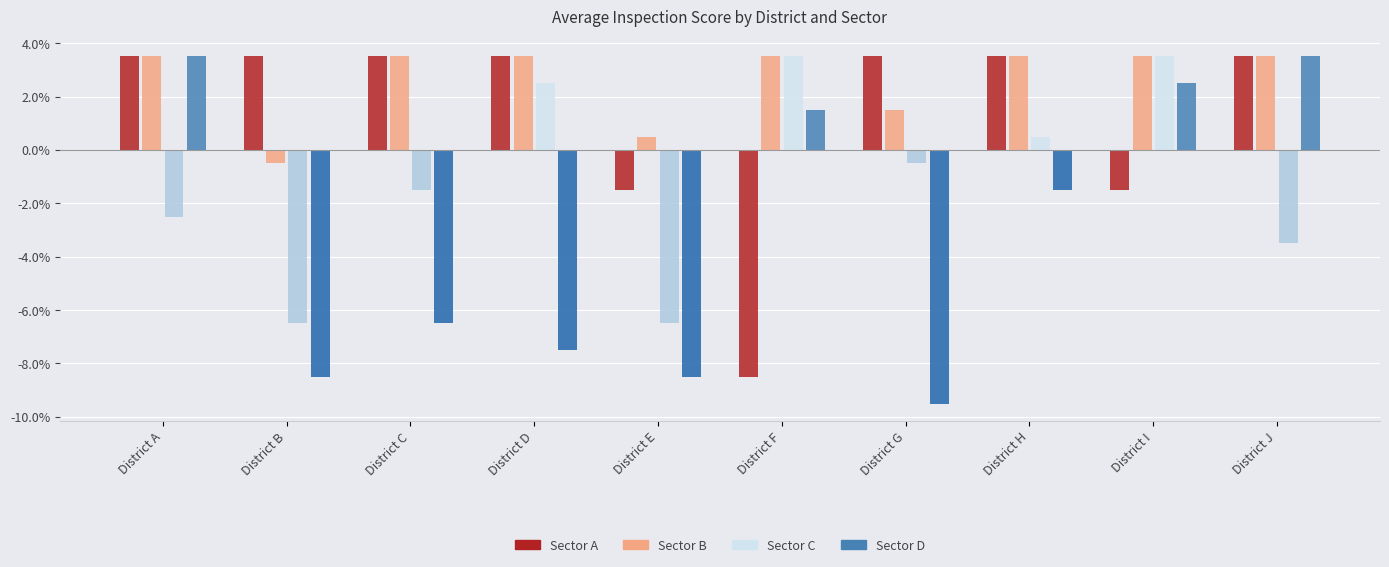

At how many categories does at least one series exceed 2?

9